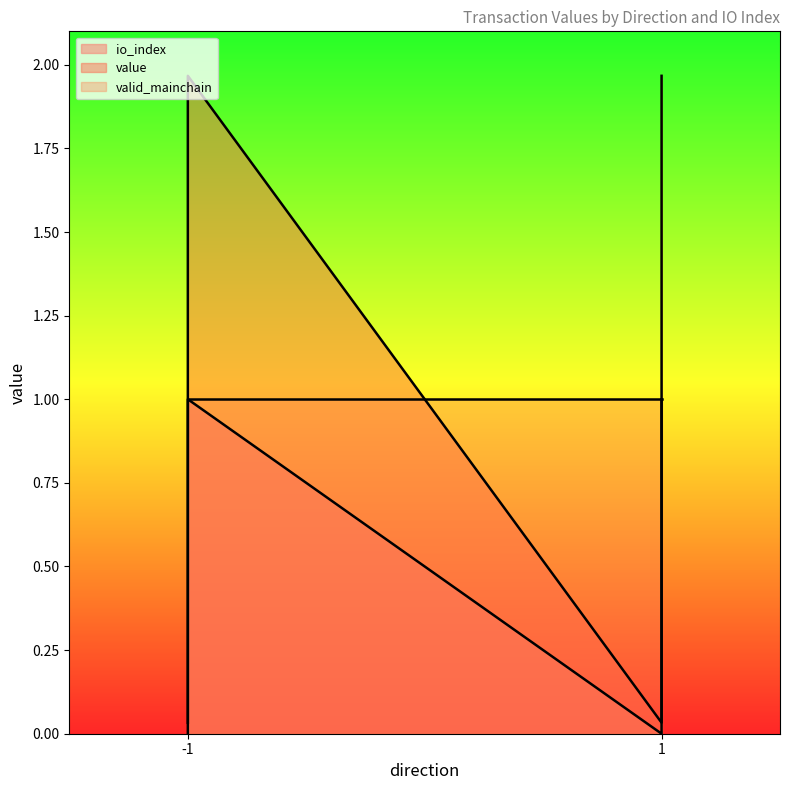

True or false: value and io_index cross at least once.

False